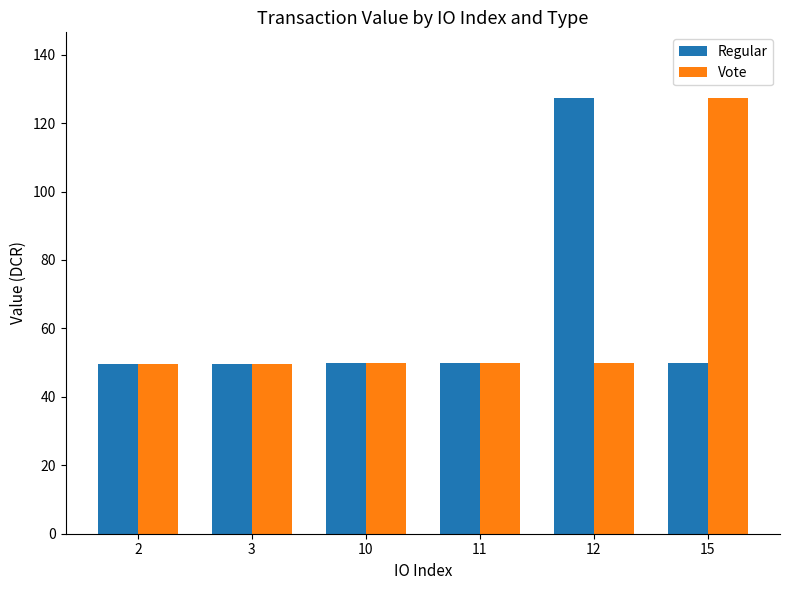

Between 10 and 15, which series saw the biggest shift?

Vote